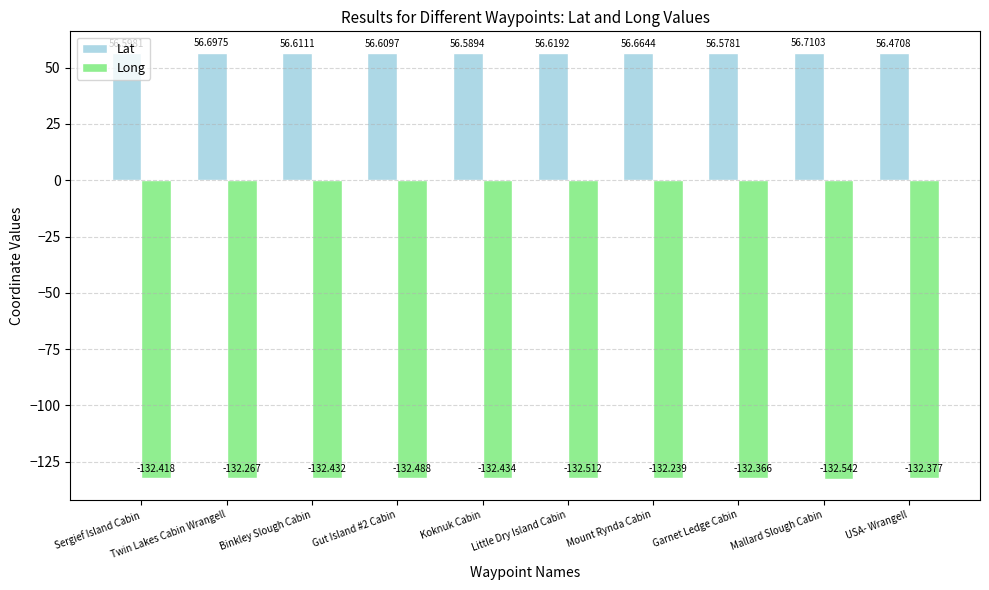

Is the value of Long at Garnet Ledge Cabin greater than the value of Lat at Koknuk Cabin?

No